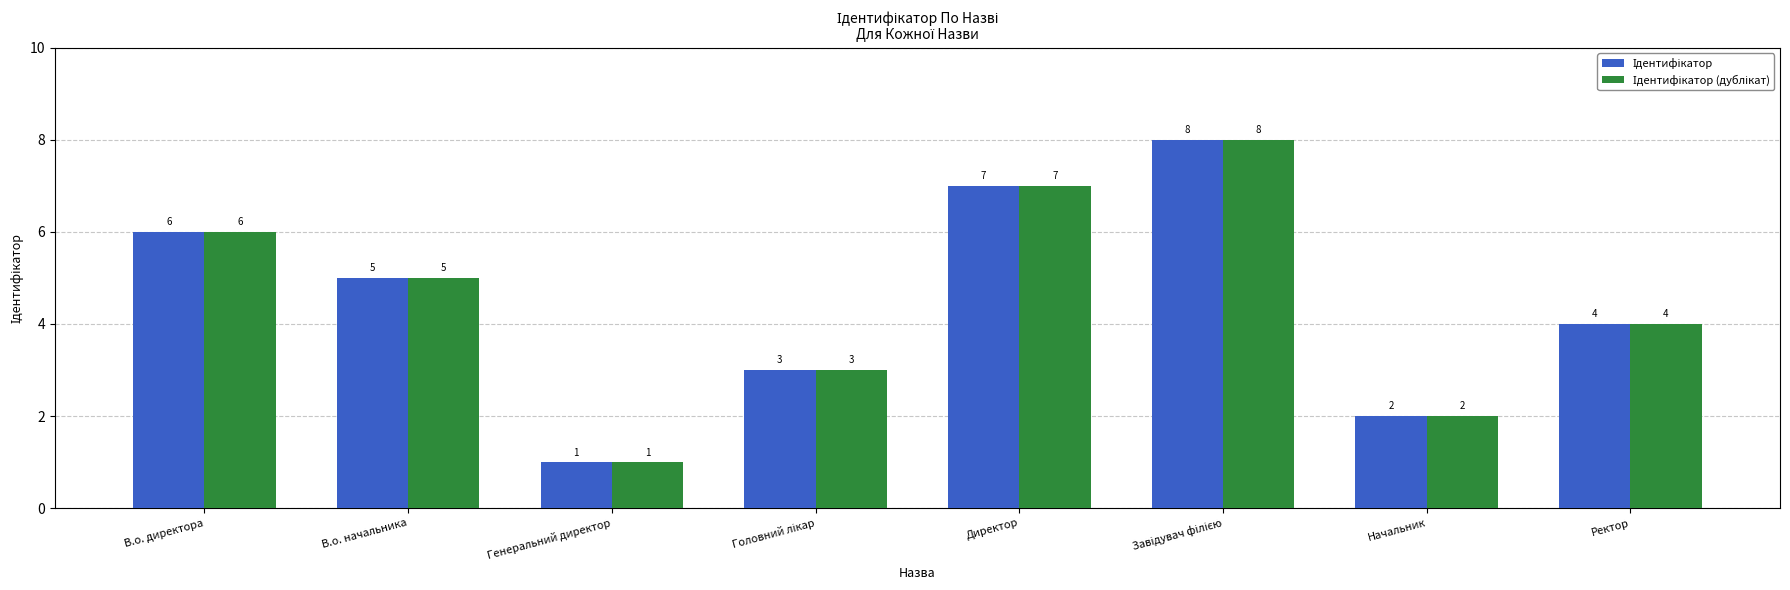

What is the maximum value shown in the chart?

8